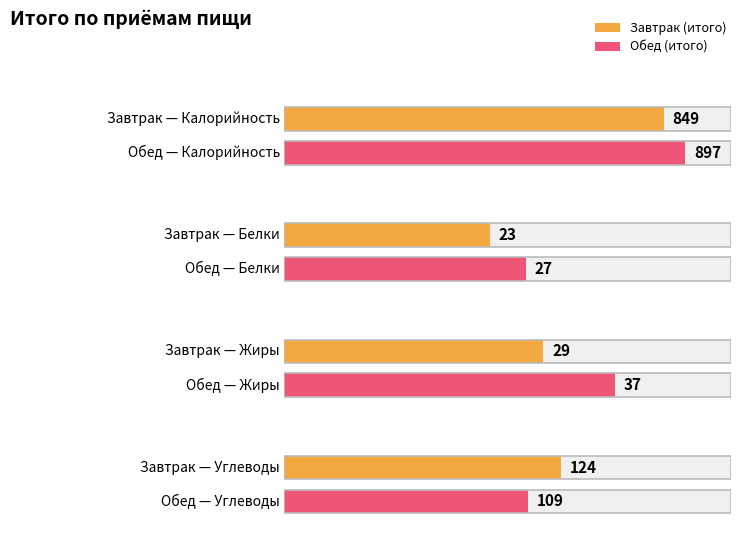

Which series changed the most between Завтрак and Обед?

Калорийность